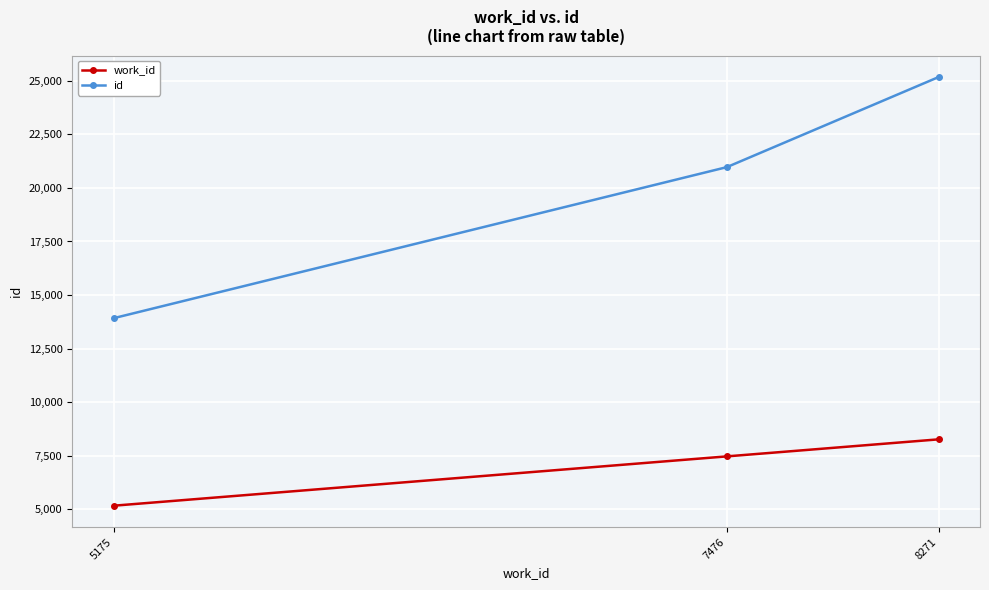

At which category does the chart reach its peak across all series?

8271